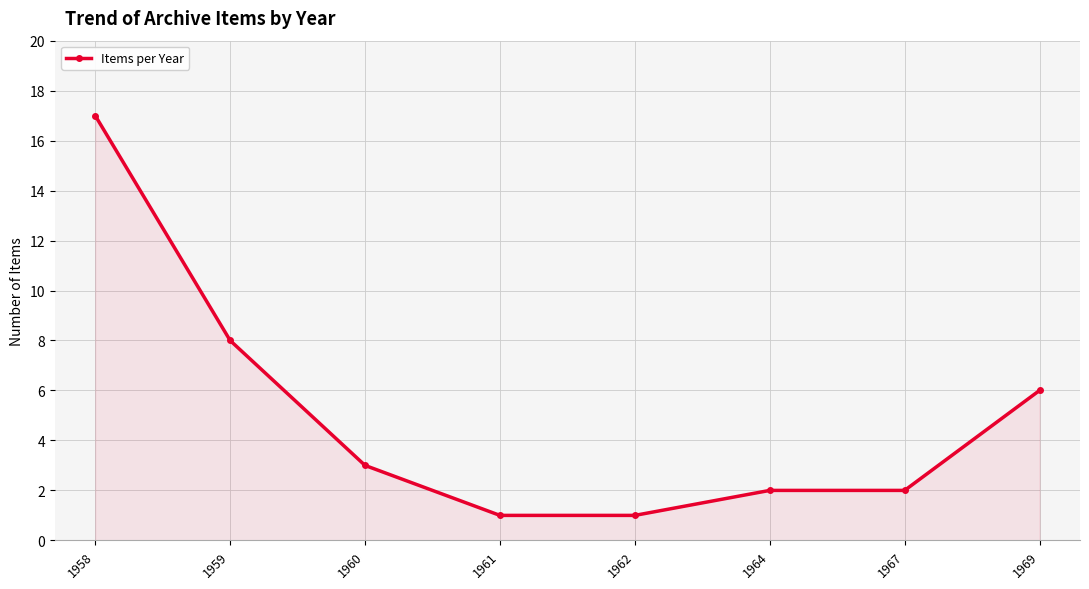

Count the number of categories in the chart.

8